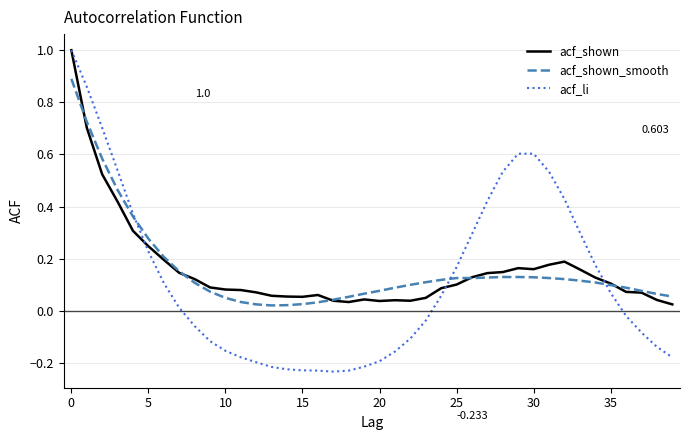

Which series has the widest spread of values?

acf_li